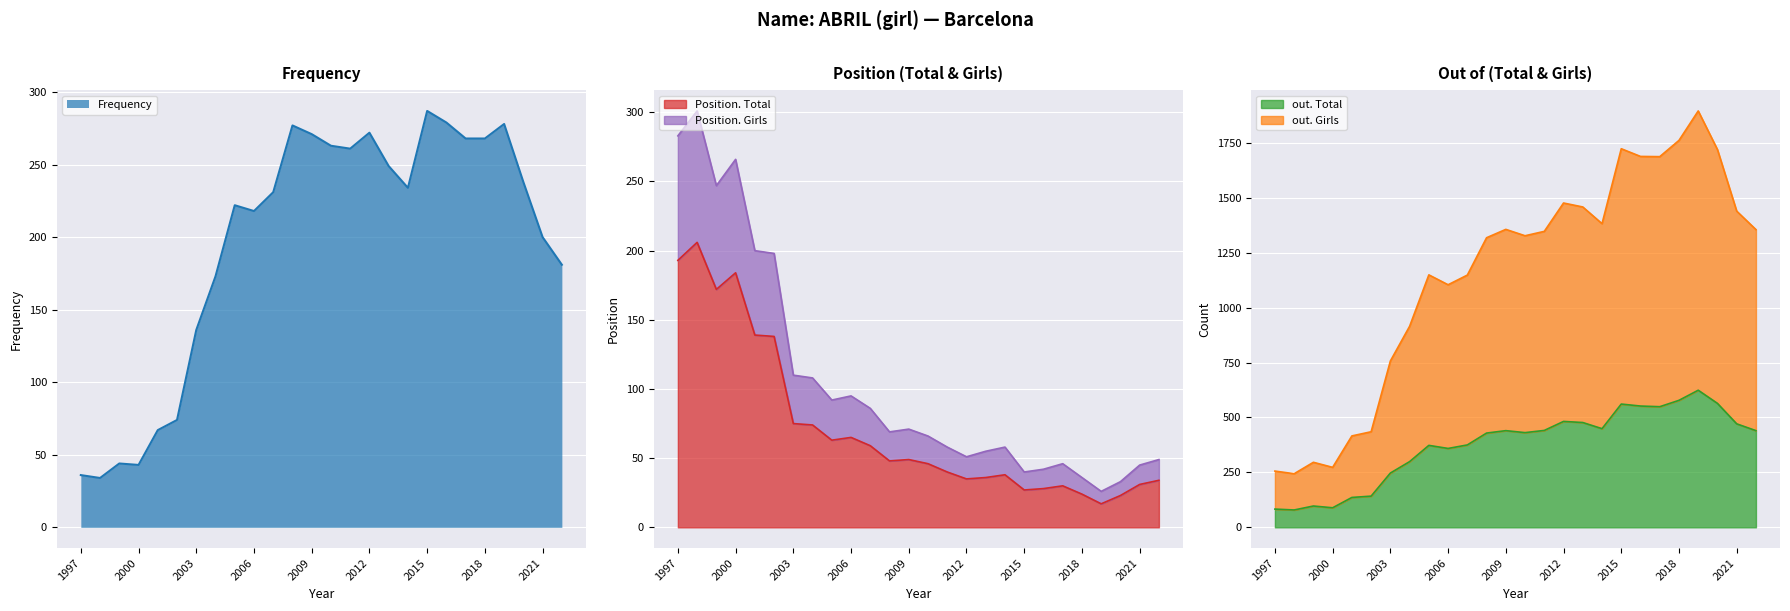

What are all the series names shown in the legend?

Frequency, Position. Total, Position. Girls, out. Total, out. Girls